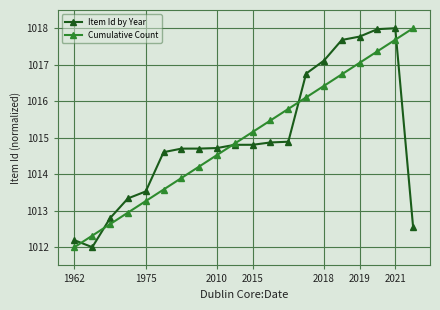

What is the lowest value of the Item Id by Year series?

1012.0